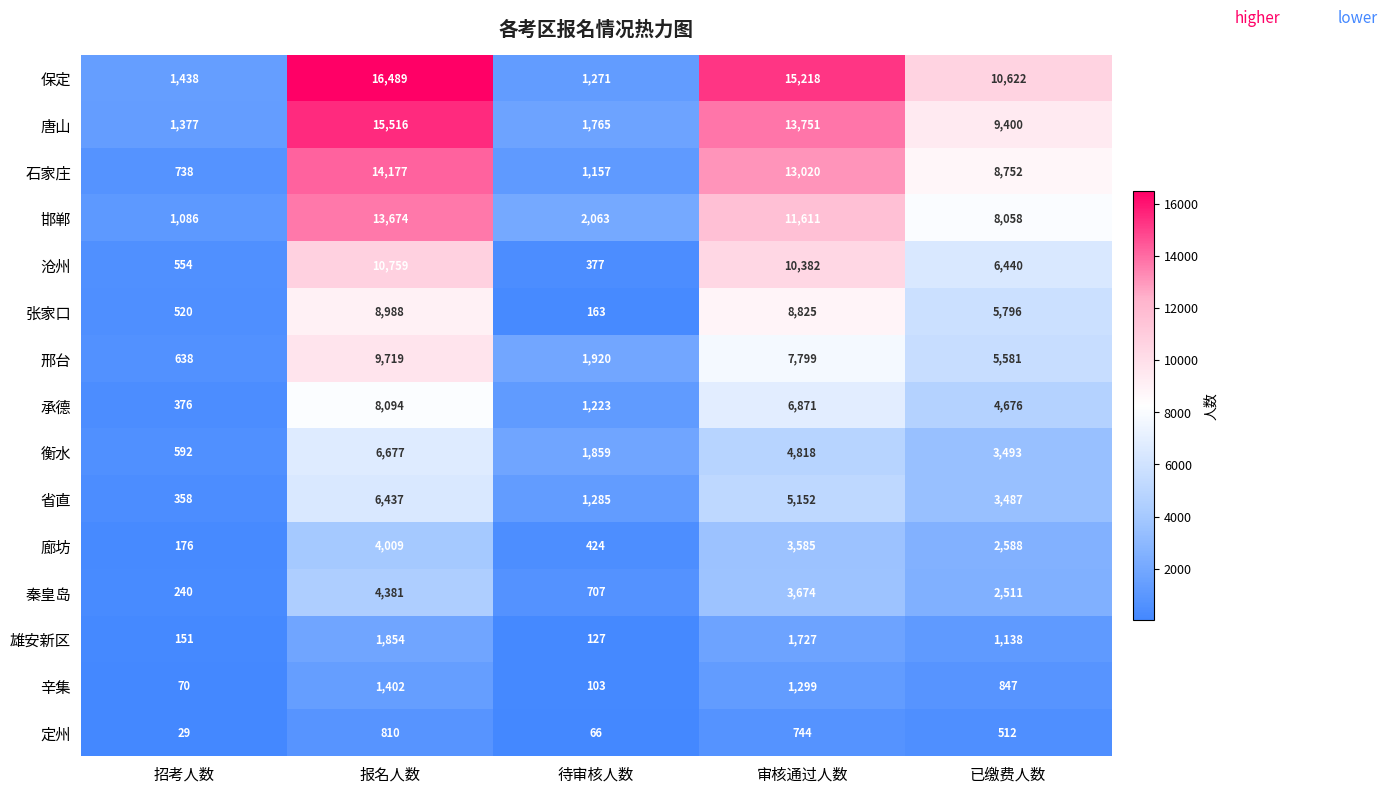

What is the total value across all series at 审核通过人数?

108476